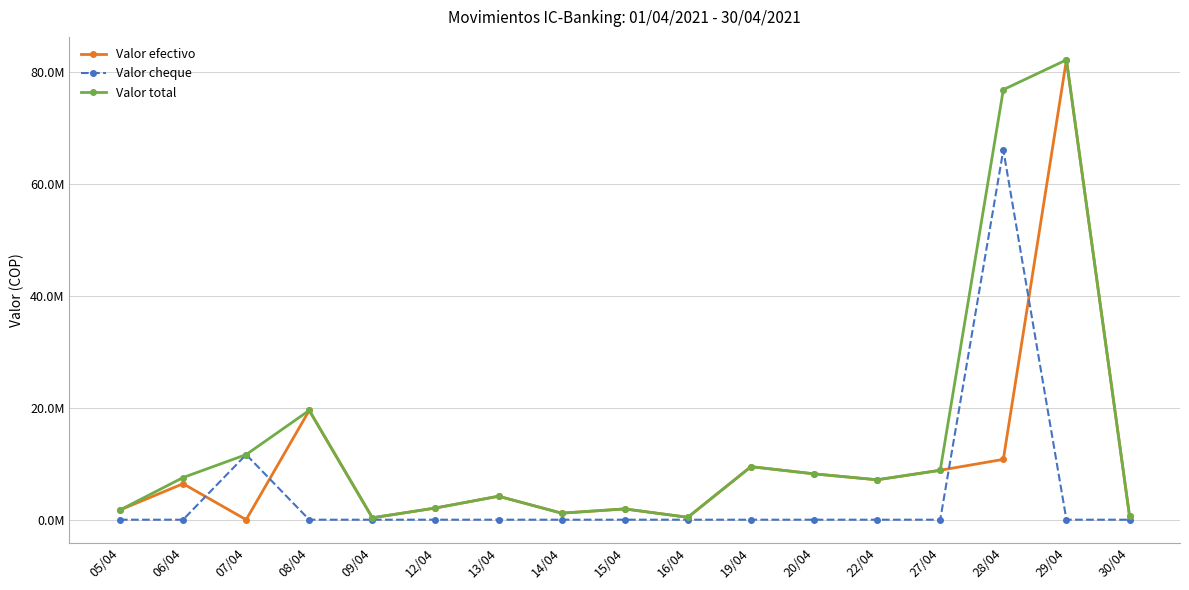

What is the difference between the highest and lowest values at 20/04?

8201208